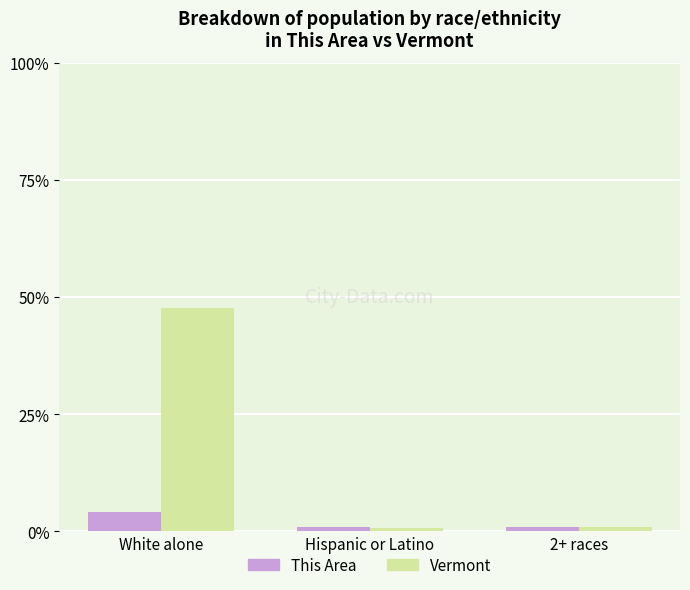

Which series changed the most between White alone and 2+ races?

Vermont